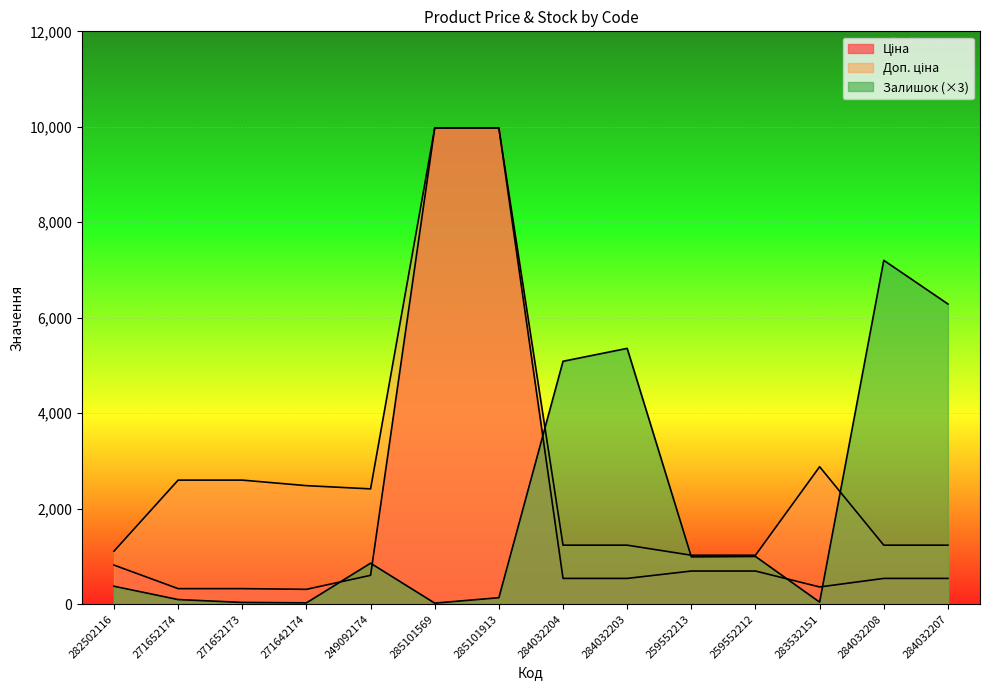

Reading left to right, extract all data points from this chart.

Ціна: 282502116=818.5	271652174=324.8	271652173=324.8	271642174=310.3	249092174=603.7	285101569=9975.0	285101913=9975.0	284032204=539.0	284032203=539.0	259552213=693.7	259552212=693.7	283532151=359.9	284032208=539.0	284032207=539.0
Доп. ціна: 282502116=1109.2	271652174=2598.3	271652173=2598.3	271642174=2482.4	249092174=2414.8	285101569=9975.0	285101913=9975.0	284032204=1235.4	284032203=1235.4	259552213=1024.6	259552212=1024.6	283532151=2878.8	284032208=1235.4	284032207=1235.4
Залишок: 282502116=375.0	271652174=96.0	271652173=36.0	271642174=27.0	249092174=858.0	285101569=21.0	285101913=135.0	284032204=5088.0	284032203=5358.0	259552213=990.0	259552212=999.0	283532151=42.0	284032208=7203.0	284032207=6288.0